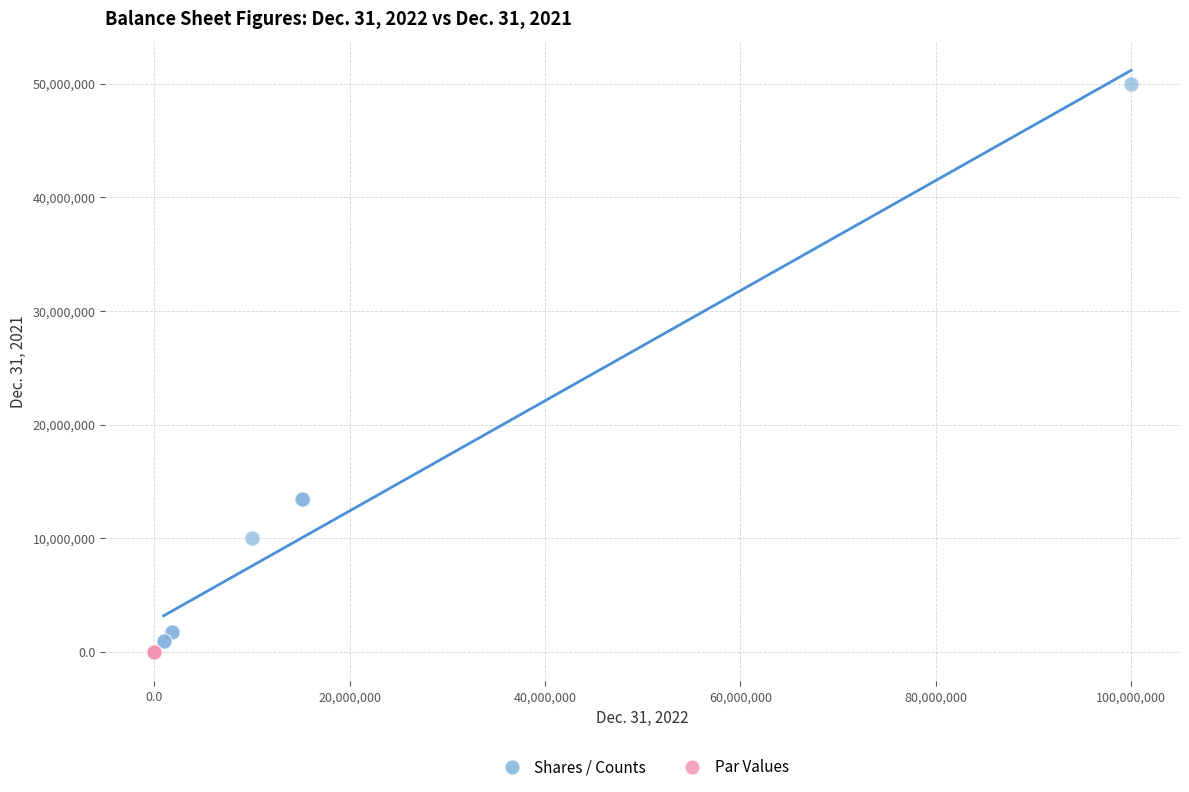

Which series contains the highest Y value?

Shares / Counts